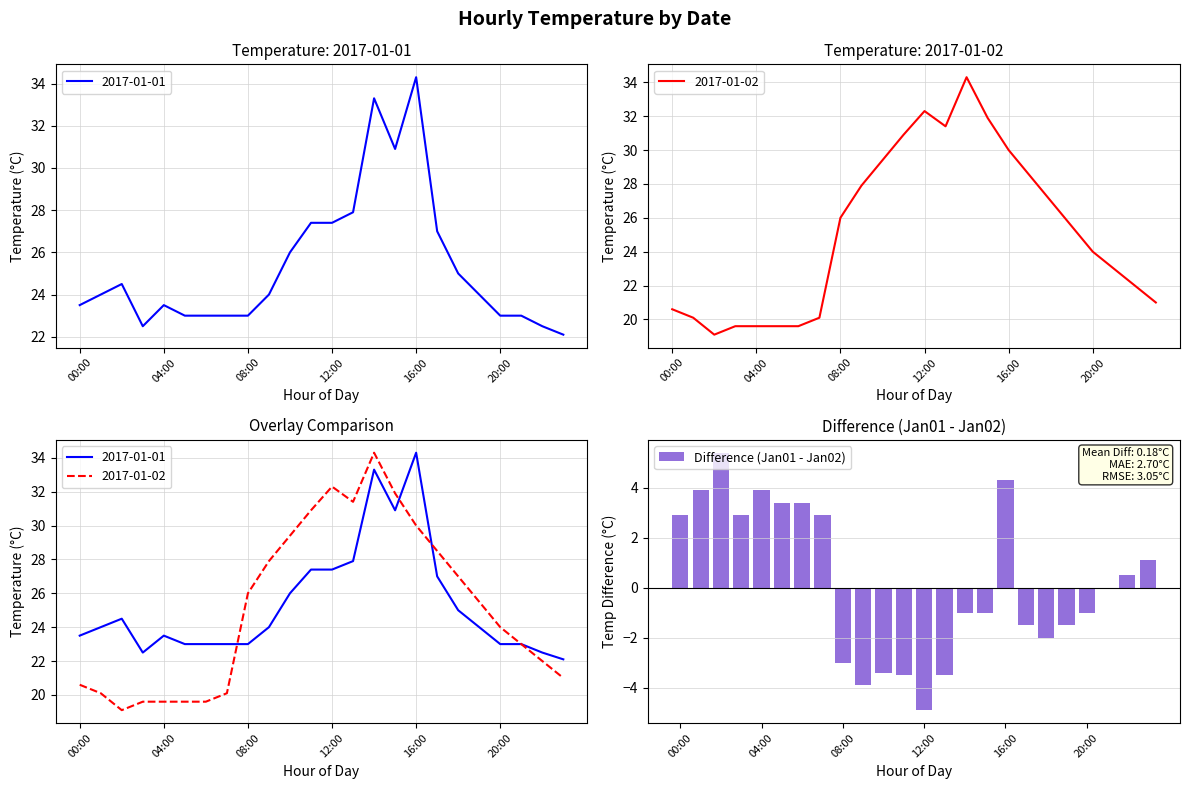

What is the average value?

0.2